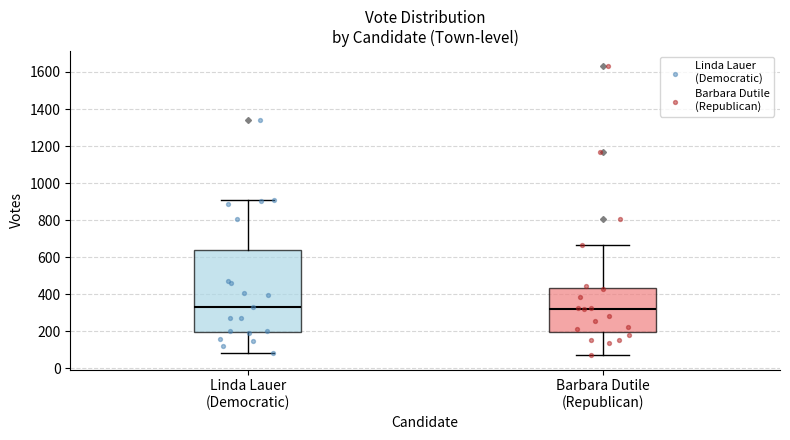

Reading left to right, read every box against the y-axis: the position of its median line, the range the box covers, and the ends of its whiskers. The values are not printed on the chart, so give them approximately, as read against the axis.

Linda Lauer (Democratic): median 340, box 200 to 640, whiskers 80 to 900
Barbara Dutile (Republican): median 320, box 200 to 440, whiskers 80 to 660